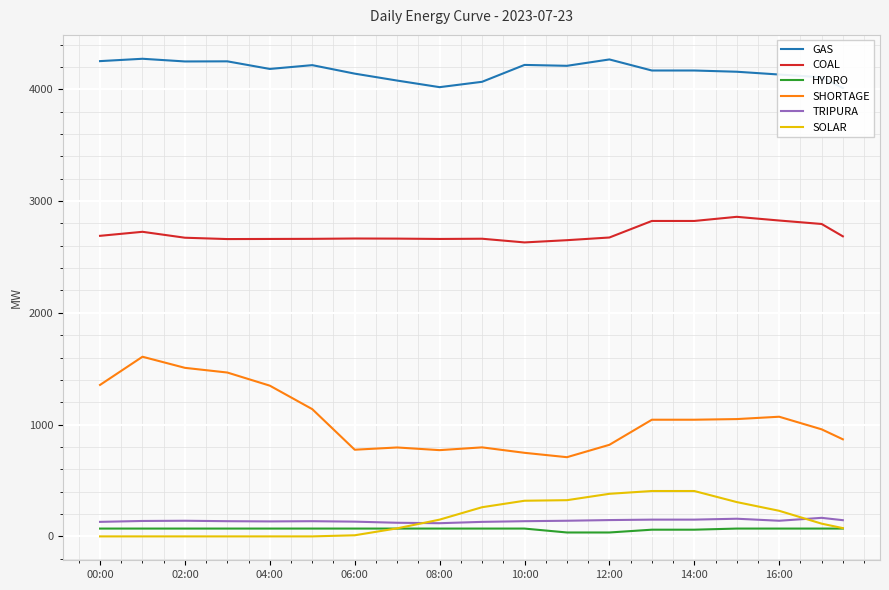

True or false: COAL and TRIPURA cross at least once.

False